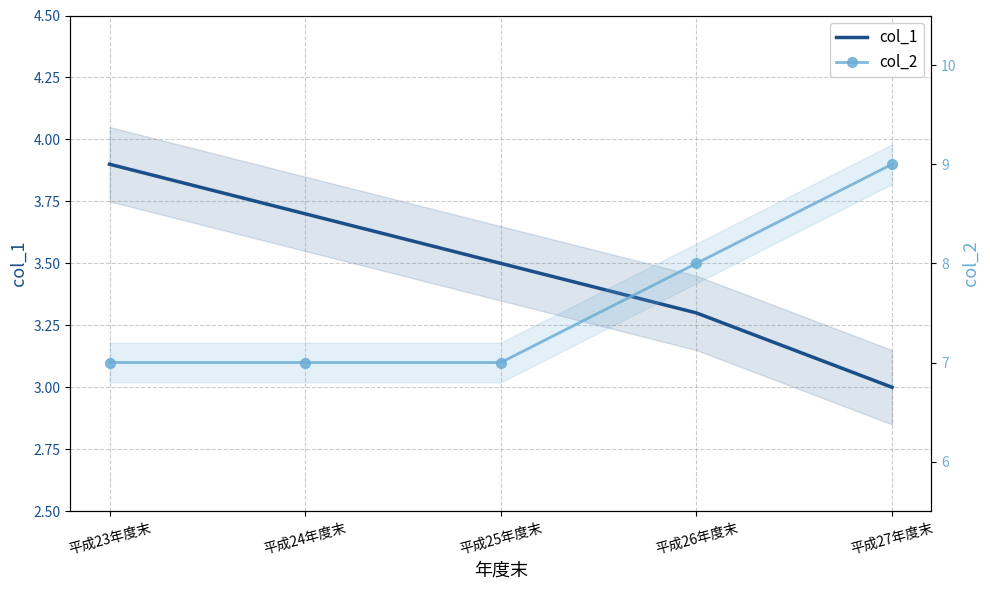

True or false: col_2 has a value of 3.2 at 平成23年度末.

False